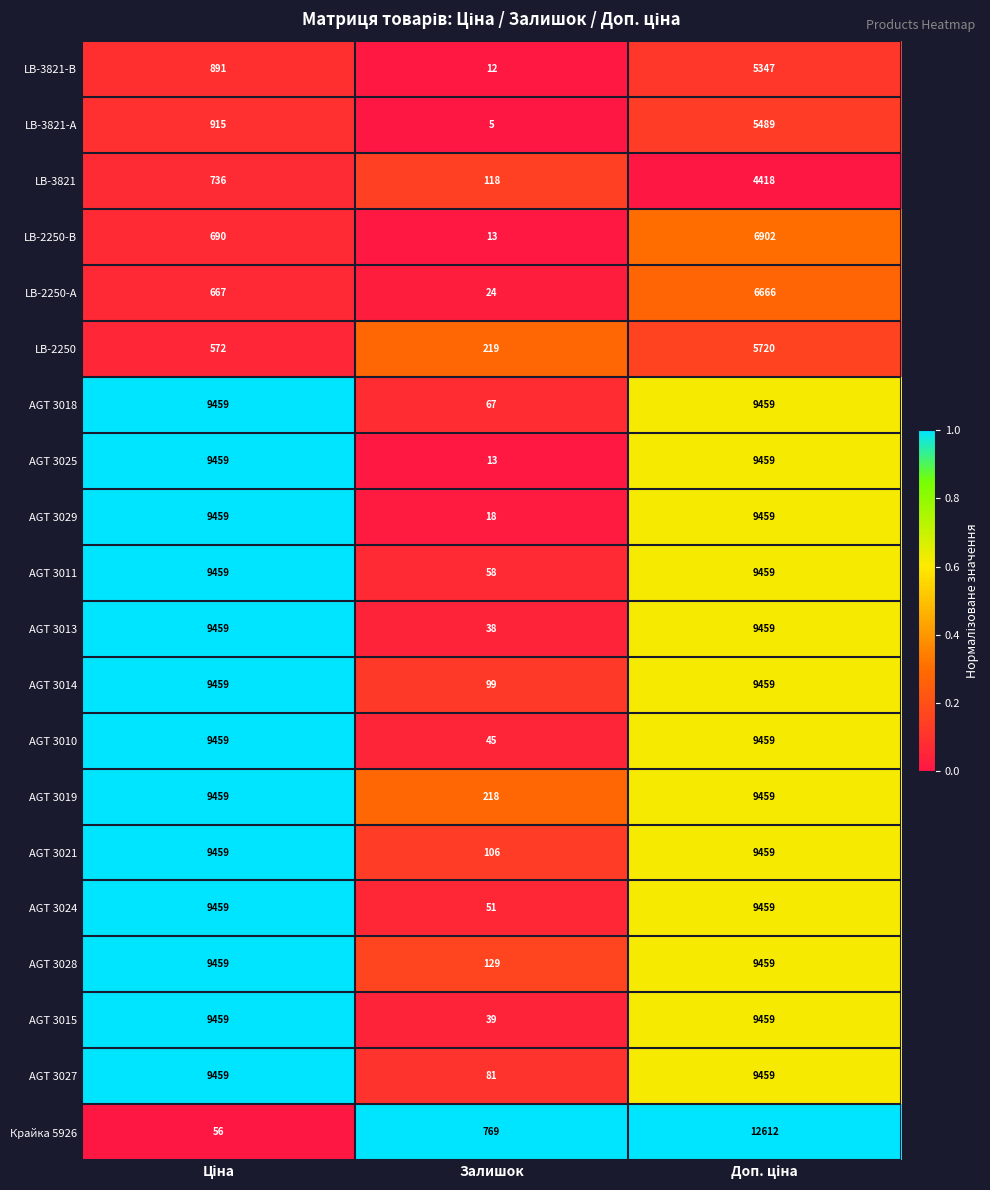

Which series has the widest spread of values?

Крайка 5926